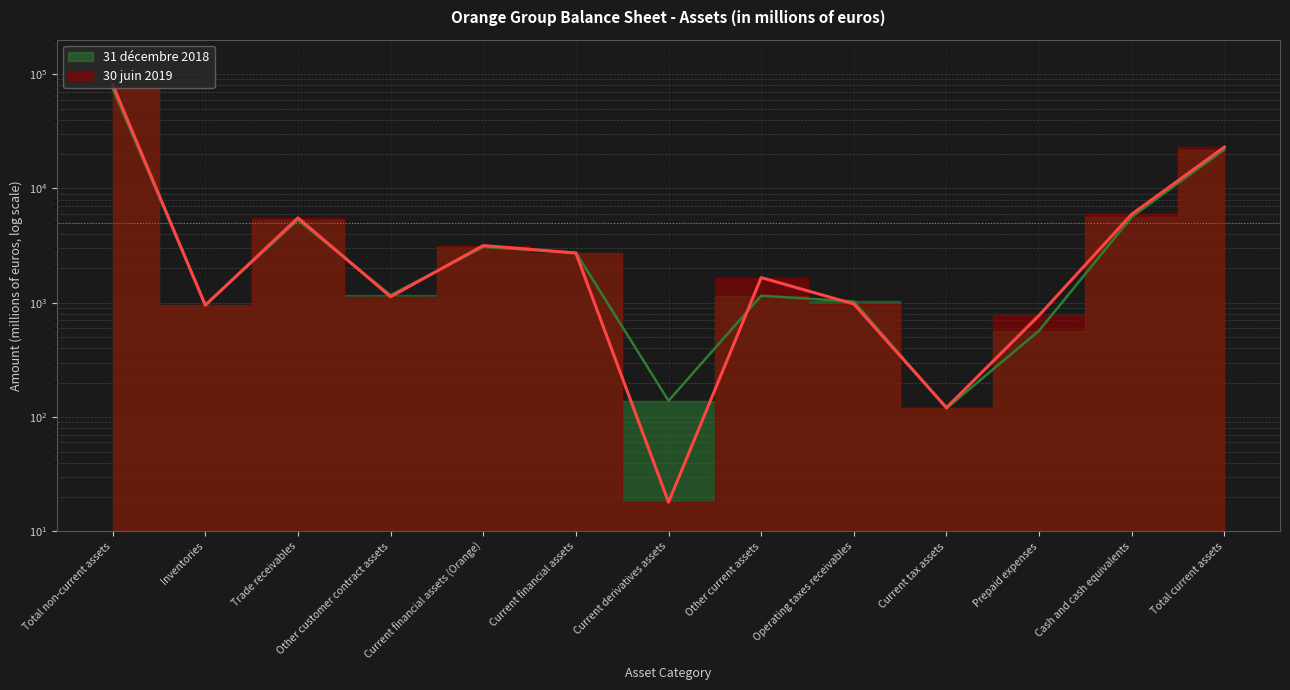

List the labels in order of 30 juin 2019 value, largest first.

Total non-current assets, Total current assets, Cash and cash equivalents, Trade receivables, Current financial assets (Orange), Current financial assets, Other current assets, Other customer contract assets, Operating taxes receivables, Inventories, Prepaid expenses, Current tax assets, Current derivatives assets